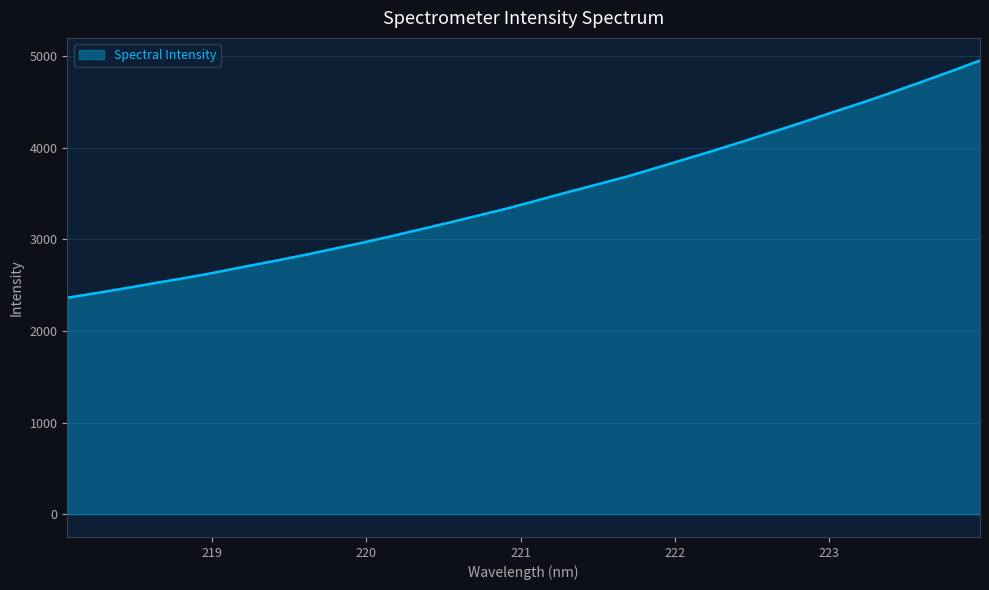

What is the greatest value displayed?

4949.7